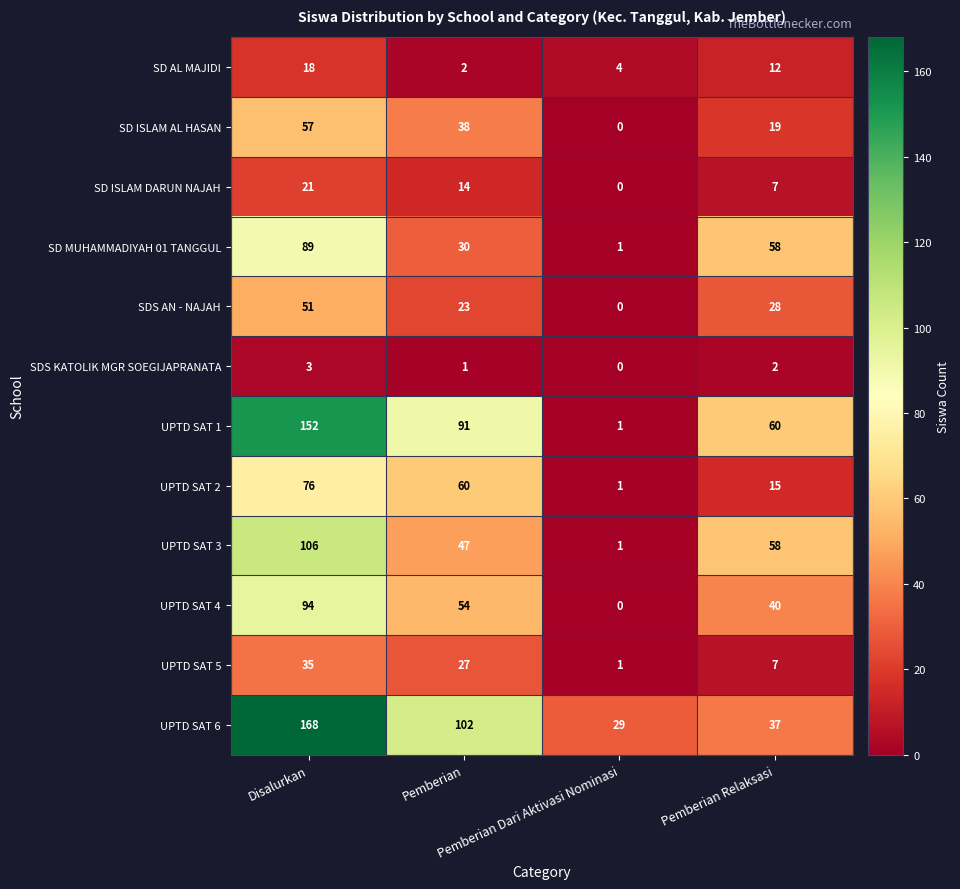

Count the UPTD SAT 4 values in the range 40 to 94.

3